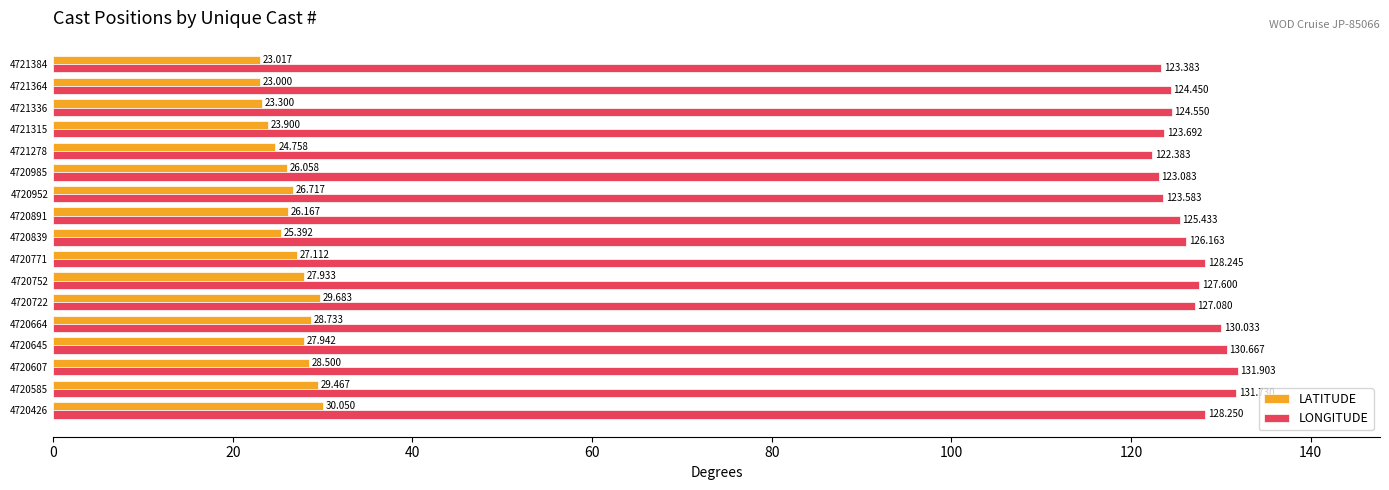

Which series changed the most between 4720752 and 4721315?

LATITUDE